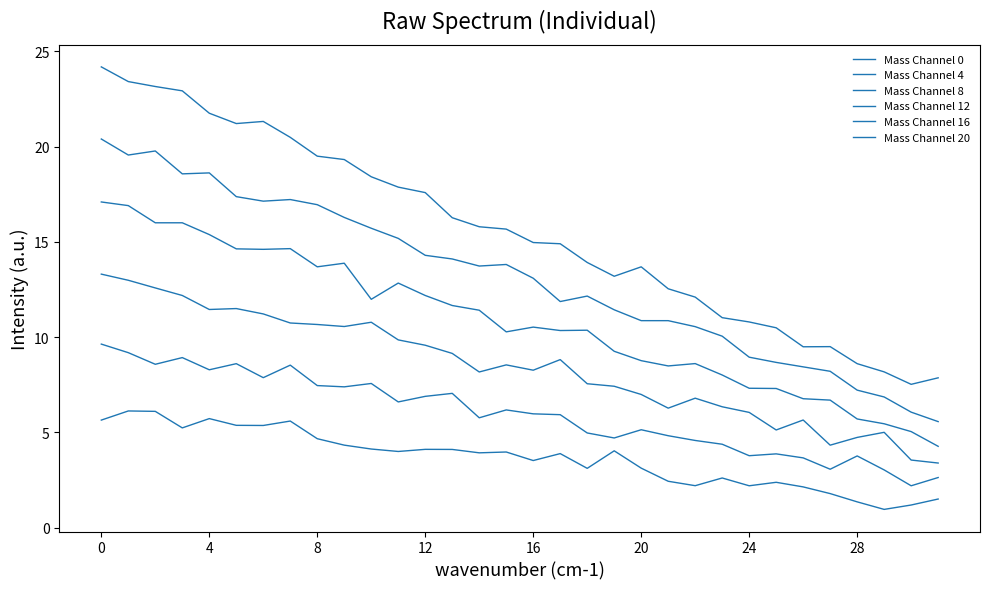

What is the sum of all Mass Channel 8 values?

346.2